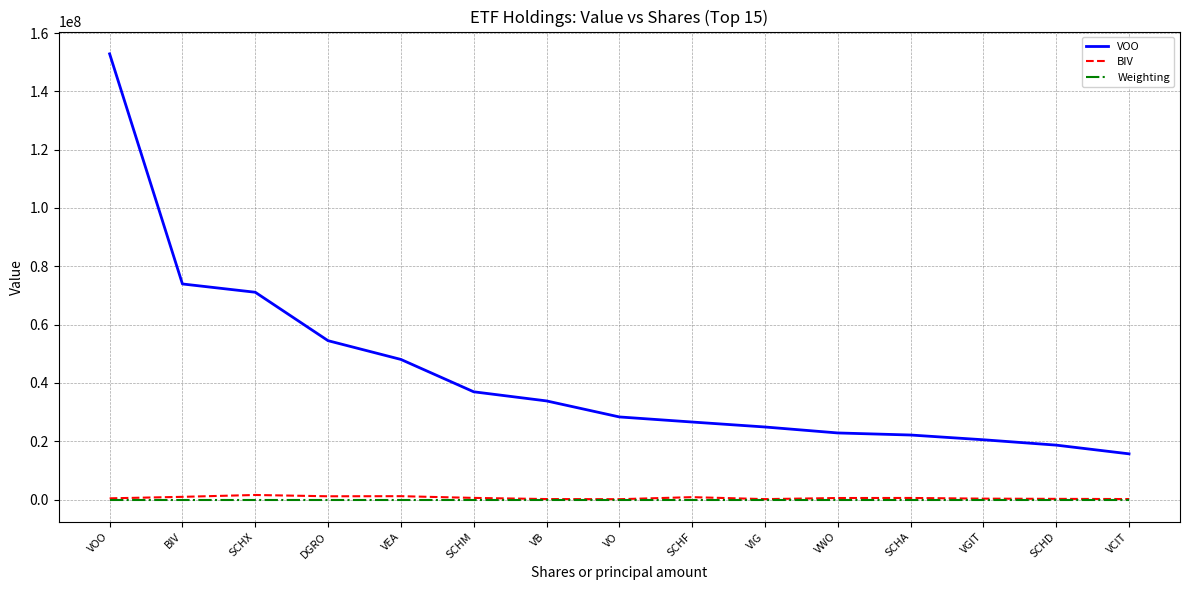

How many values in the BIV series are below 548862?

7